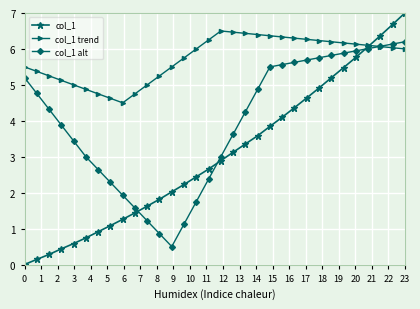

List the series in order of their peak value, lowest first.

col_1 alt, col_1 trend, col_1